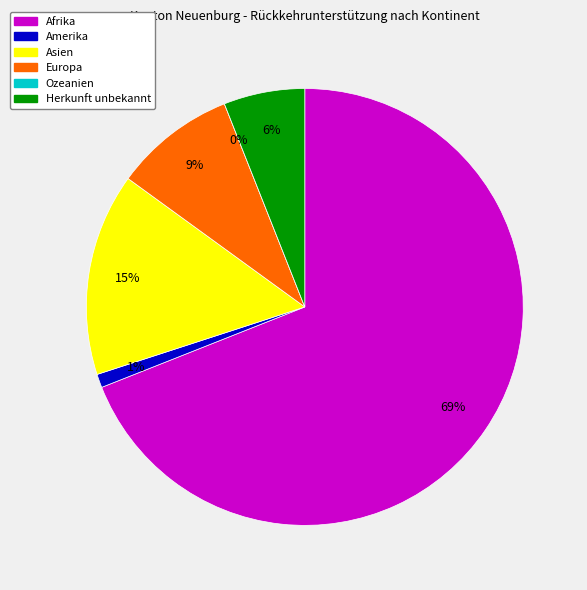

What is the majority slice?

Afrika